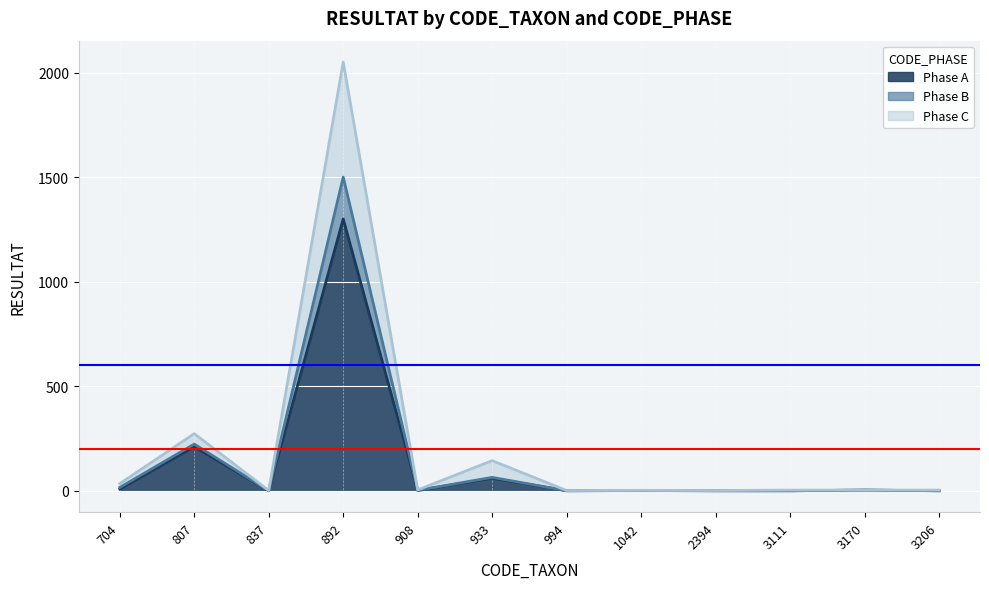

True or false: Phase C and Phase B cross at least once.

False